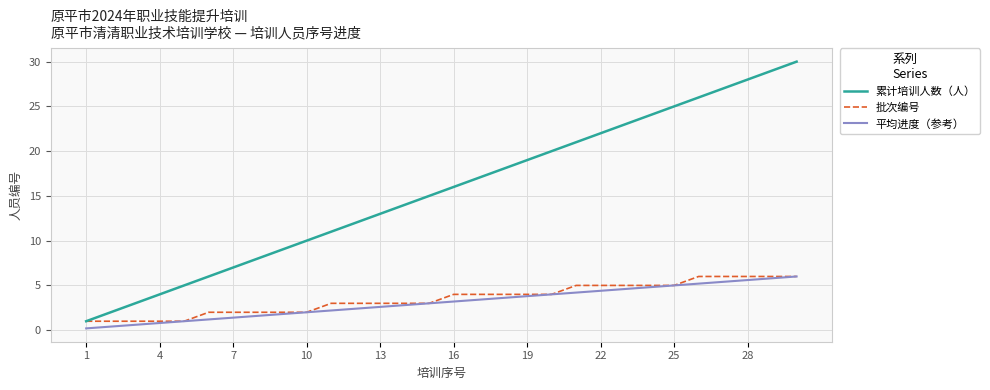

What is the maximum value for 累计培训人数（人）?

30.0